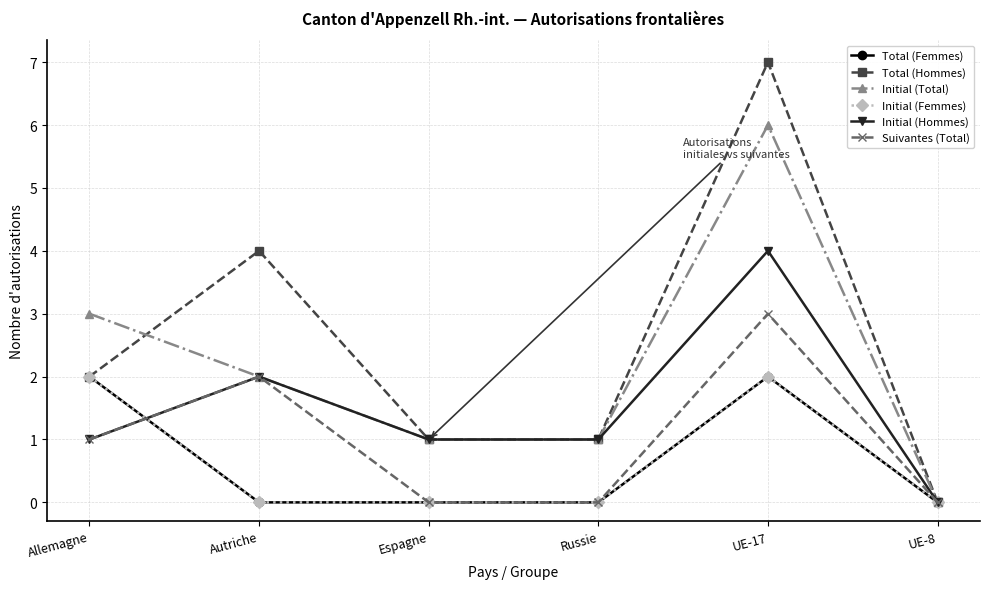

What is the maximum value shown in the chart?

7